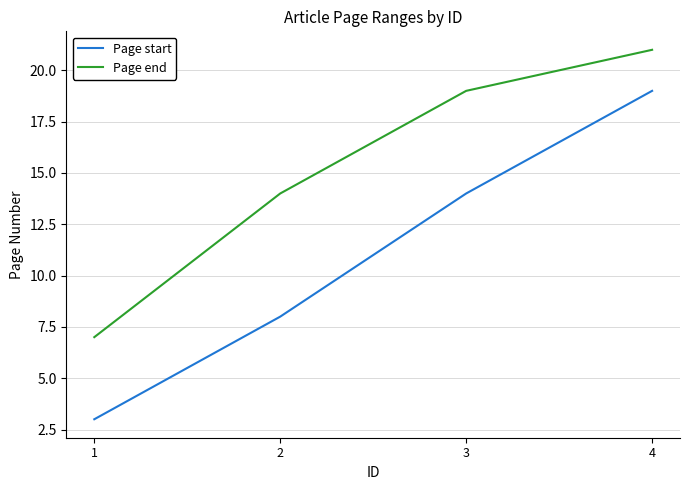

Reading left to right, extract all data points from this chart.

Page start: 3	8	14	19
Page end: 7	14	19	21